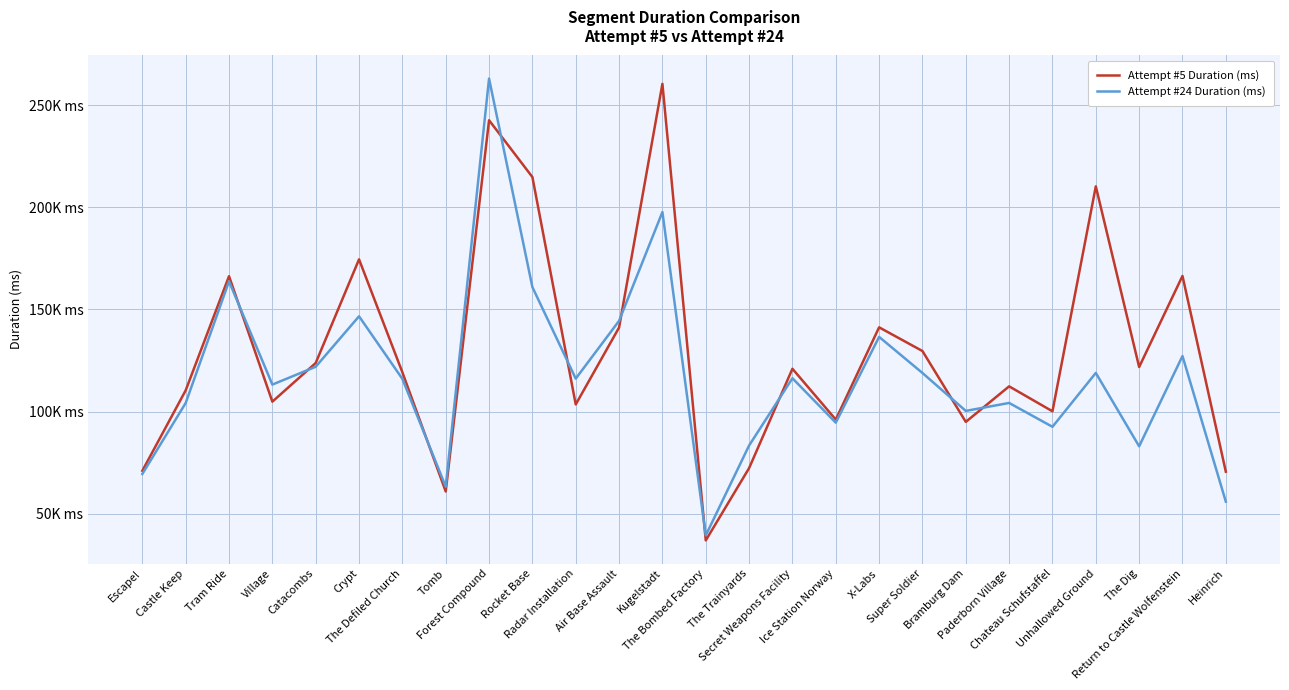

What is the average value of the Attempt #24 Duration (ms) series?

117429